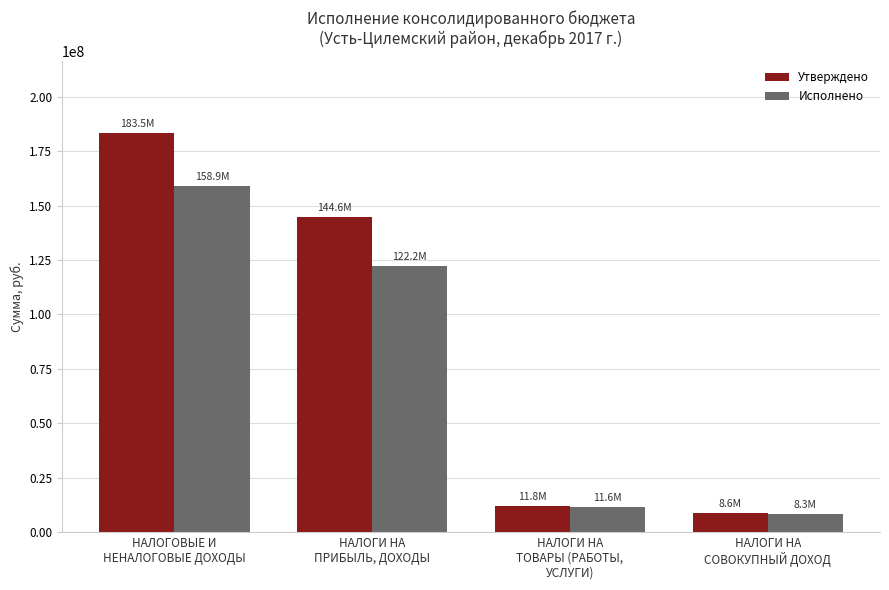

Between НАЛОГИ НА
ПРИБЫЛЬ, ДОХОДЫ and НАЛОГИ НА
СОВОКУПНЫЙ ДОХОД, which series saw the biggest shift?

Утверждено